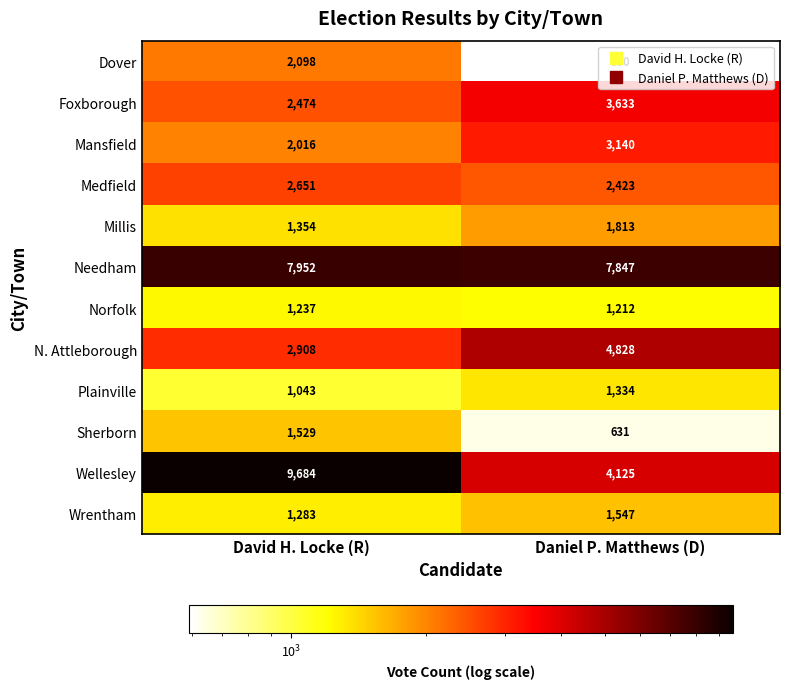

Is it true that Norfolk equals 1212 at Daniel P. Matthews (D)?

True